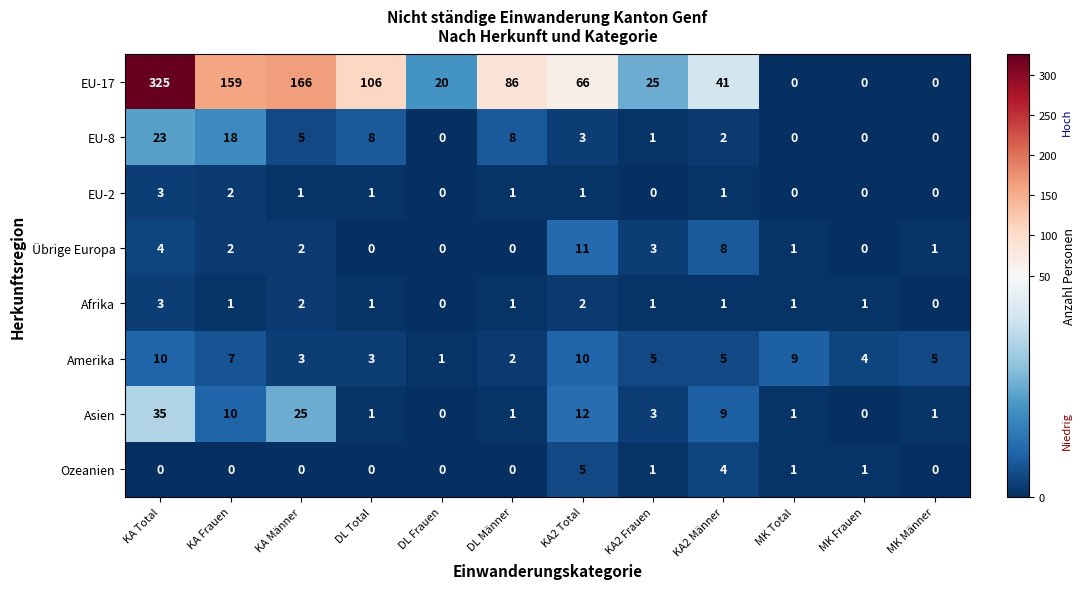

True or false: EU-8 has a value of 33 at KA Total.

False